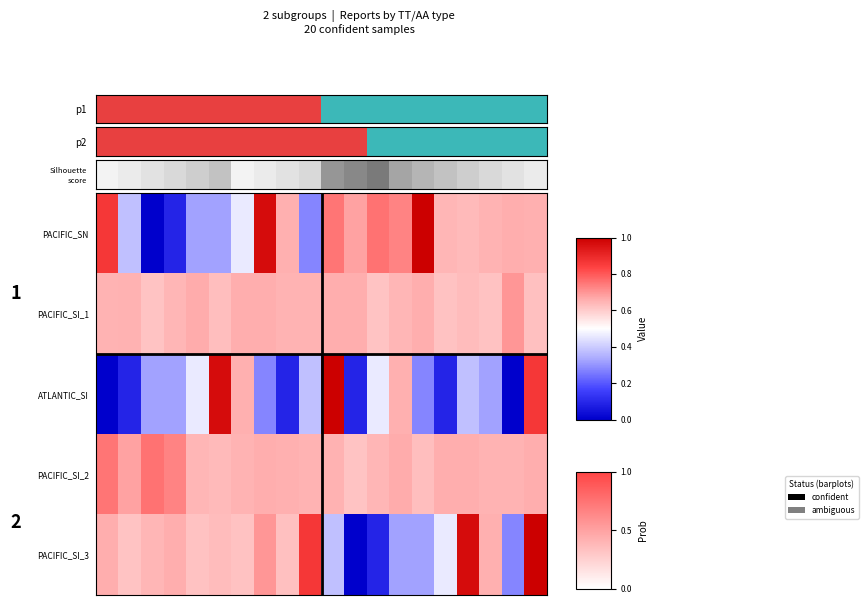

At how many categories does at least one series exceed 0?

20